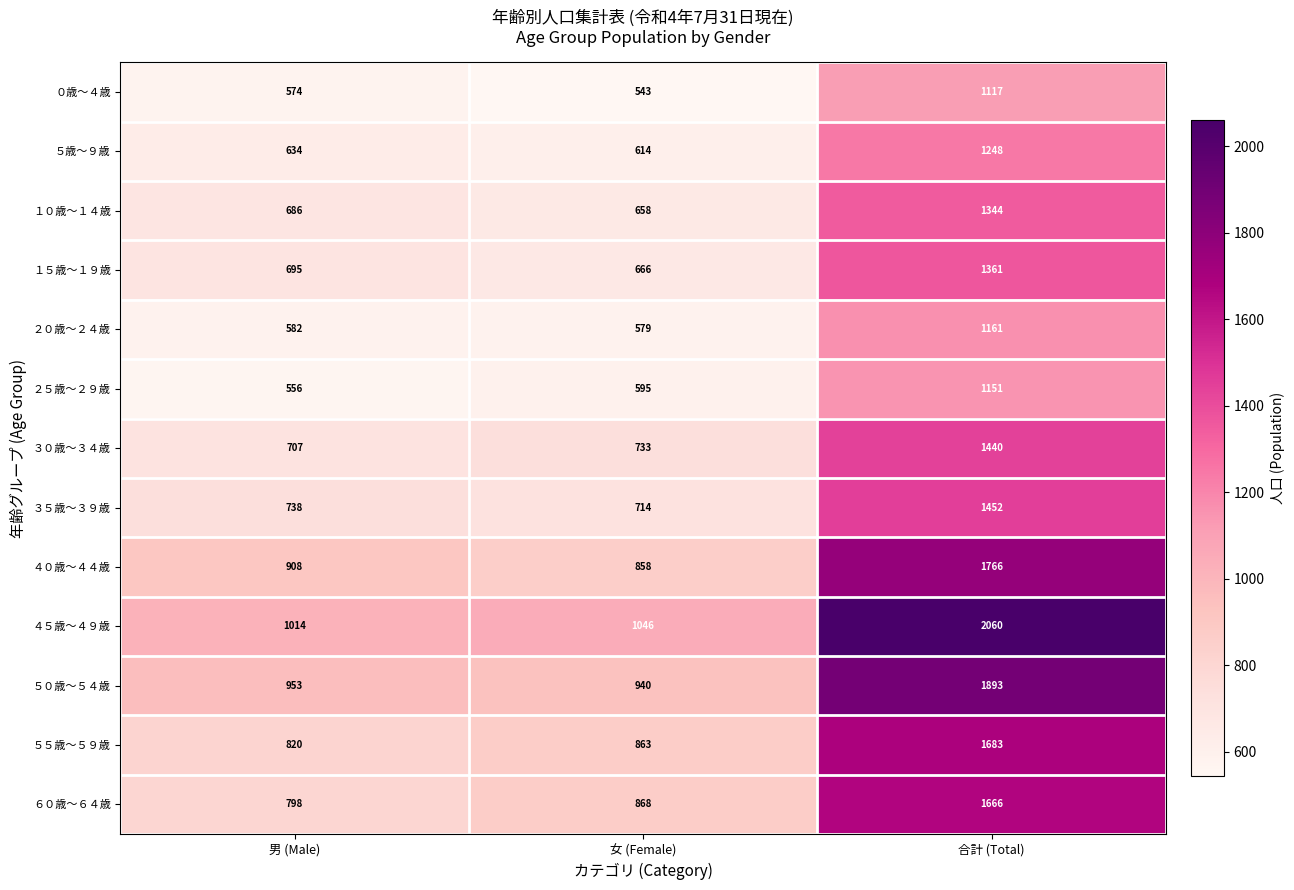

Between 男 (Male) and 女 (Female), which series saw the biggest shift?

６０歳～６４歳